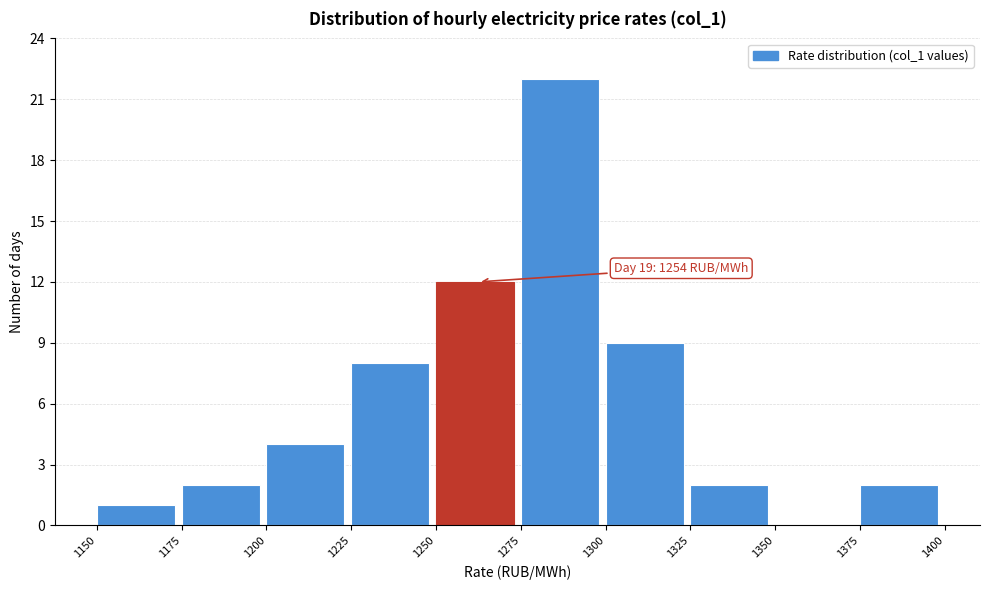

Which range on the x-axis has the tallest bar?

1275 to 1300